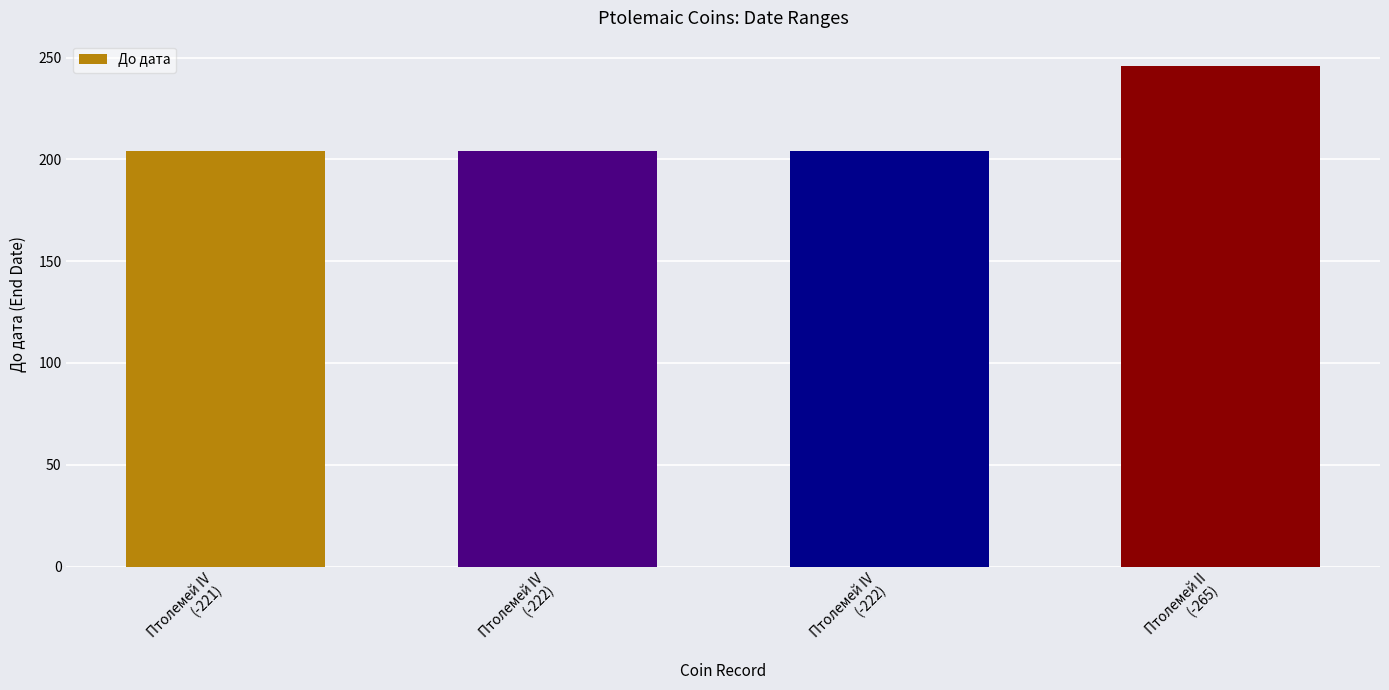

The value at Птолемей II
(-265) is 246. True or false?

True